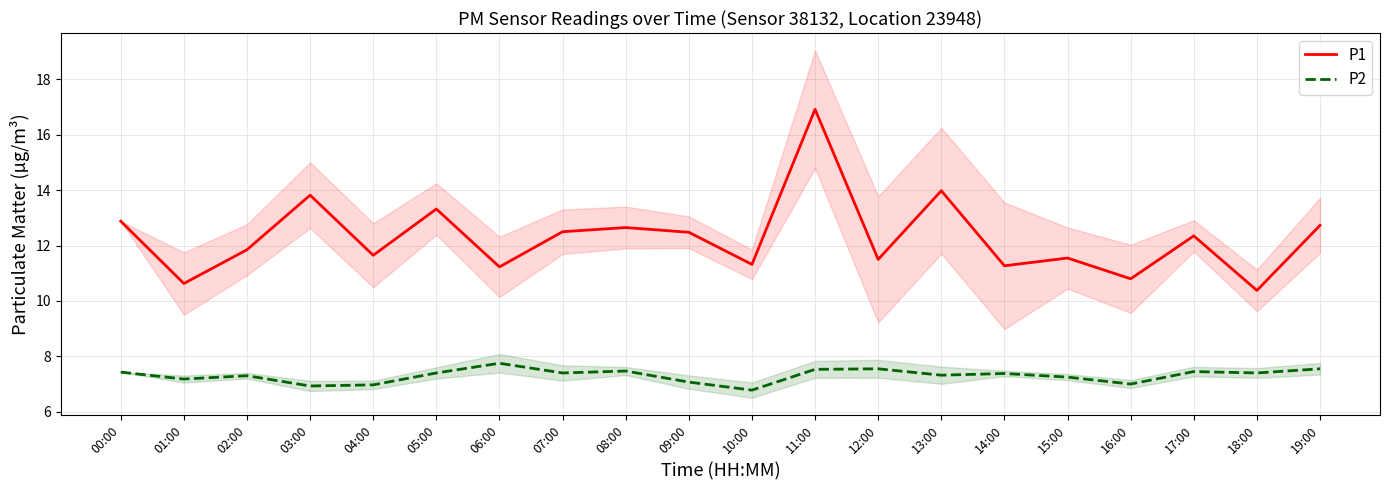

What is the label of the 20th point from the left?

19:00